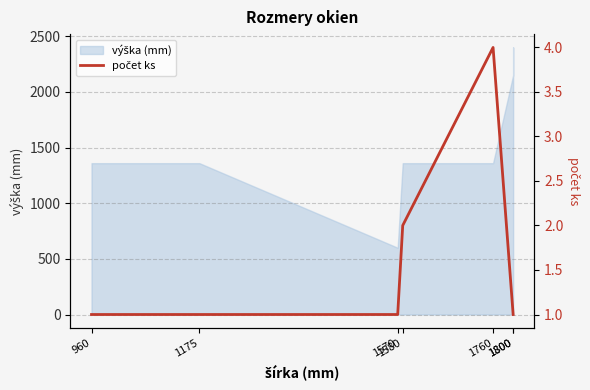

The value at 960 is 1. True or false?

True